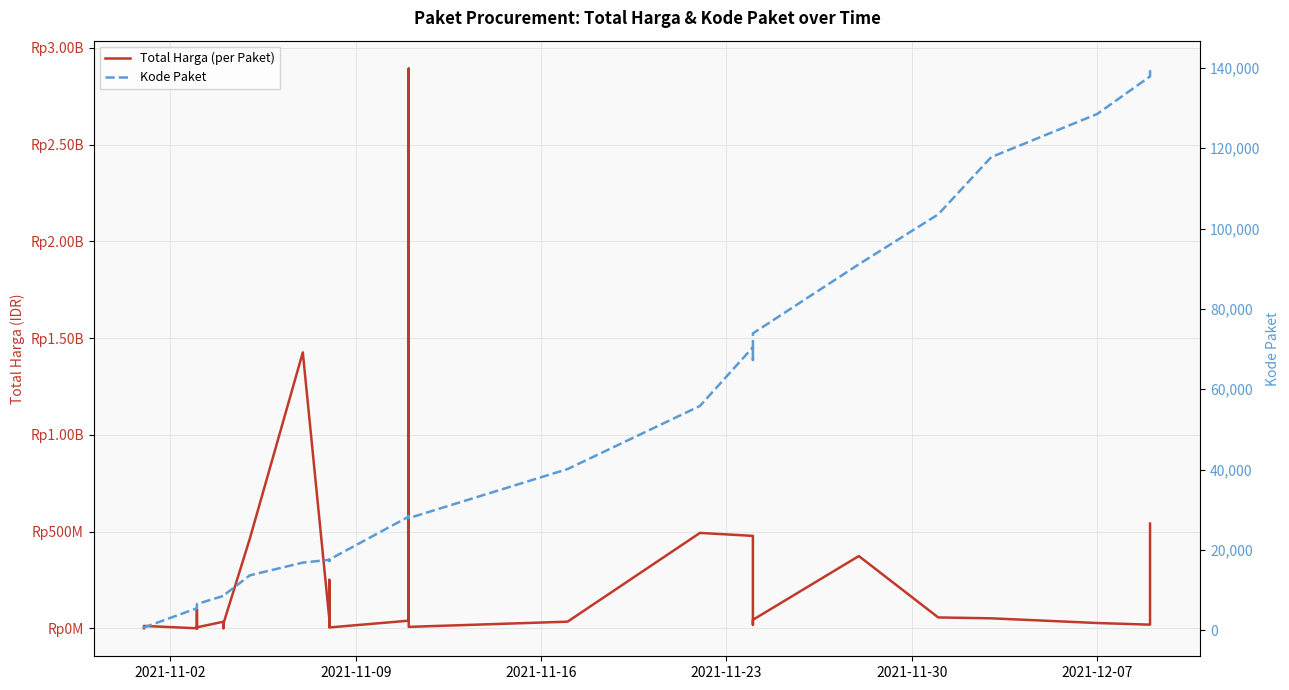

Reading left to right, extract all data points from this chart.

Total Harga (per Paket): 333600	12453900	78000	98772570	2772000	265000	4672200	182000	8742500	5129000	34000000	32441200	577875	23653000	464002100	1425867900	49730040	9180000	15513960	250350000	4350000	39440000	2892122000	7401240	34292000	493000000	477600000	19175000	43859200	373404000	56152800	51601000	27412000	18900000	541071000
Kode Paket: 464	675	5449	5997	6214	6246	6300	6350	6397	6503	8530	8646	8668	8601	13652	16823	17509	17272	17283	17238	17580	28271	28425	27891	40112	55826	70453	67279	73894	91101	103541	117783	128516	137876	139817